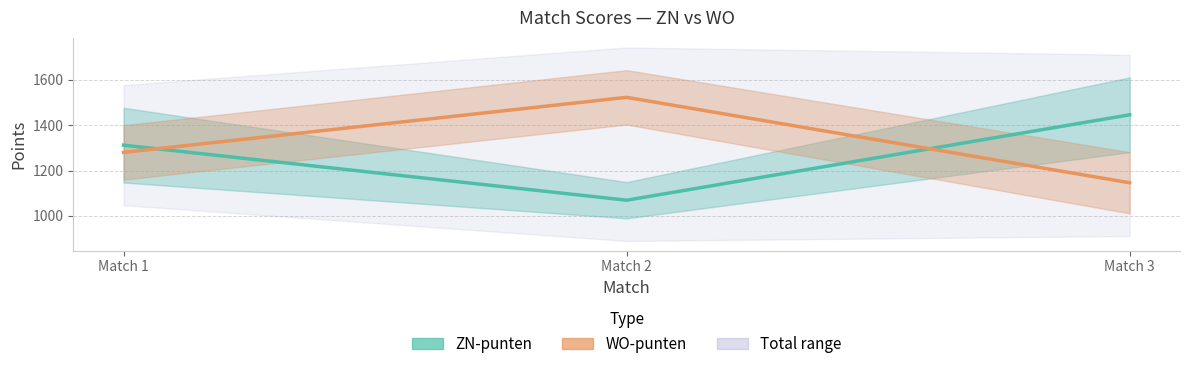

What is the approximate value of WO-punten at Match 2, to the nearest 50?

1500